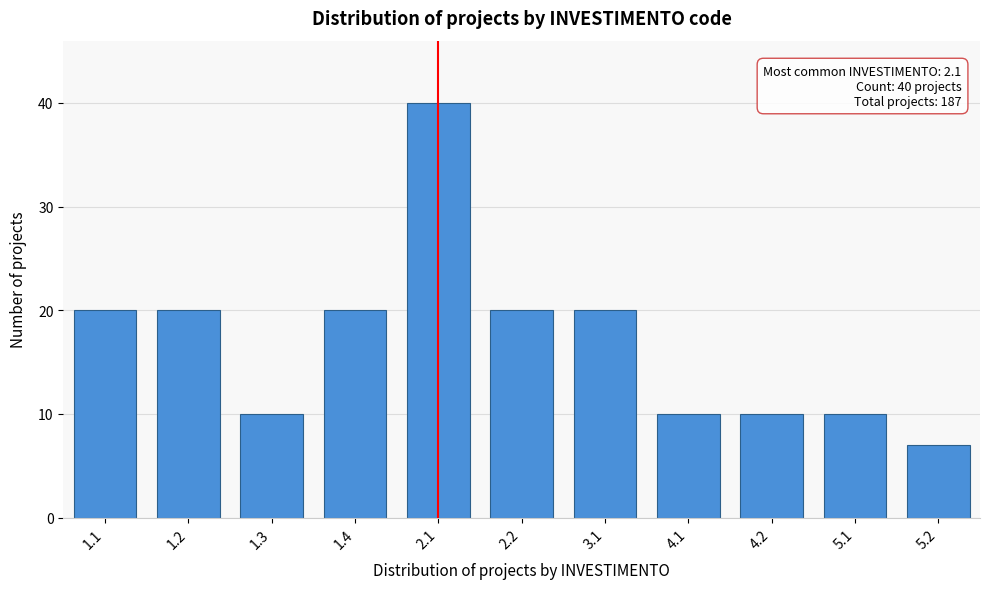

Reading left to right, list all the values displayed in this chart.

20	20	10	20	40	20	20	10	10	10	7